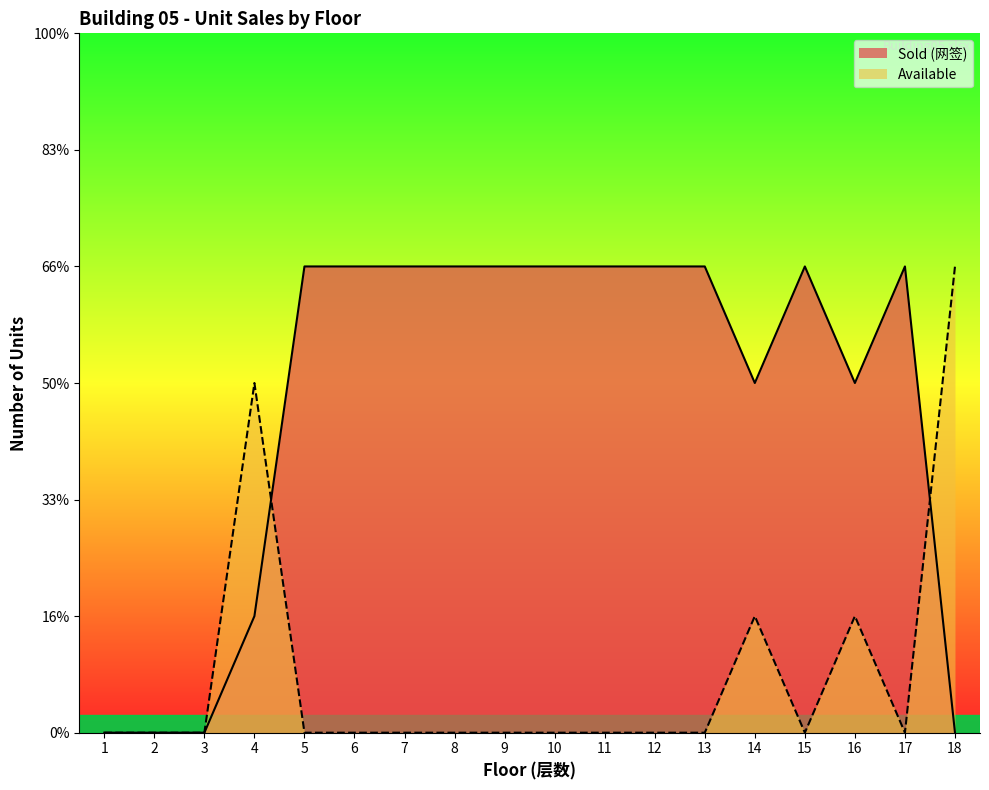

At 7, list the series in order from smallest to largest.

Available, Sold (网签)